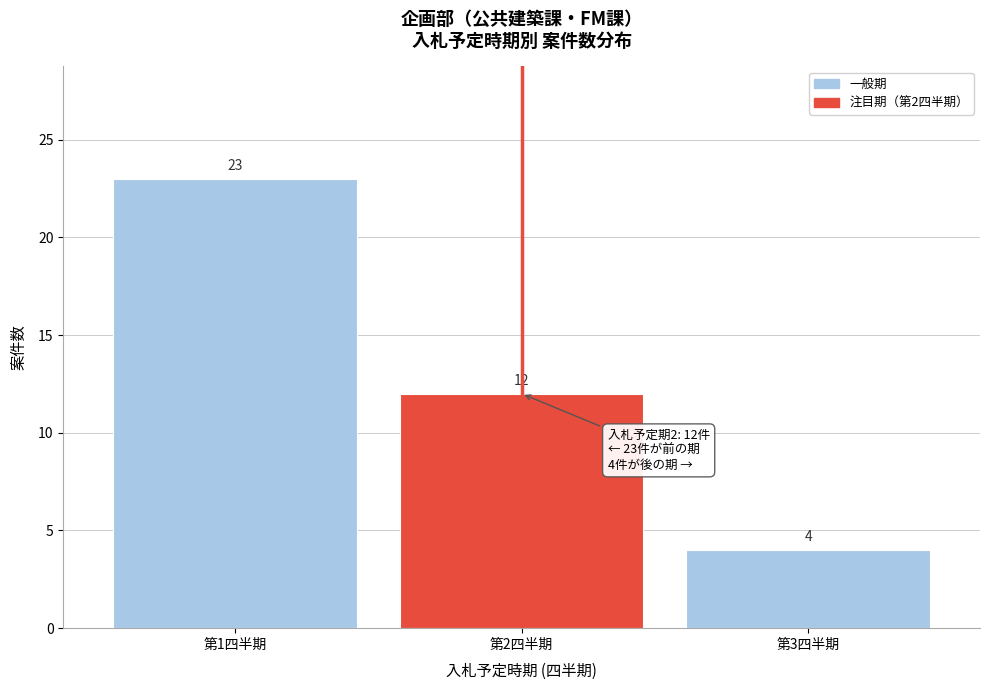

Reading left to right, what are all the values shown in this chart?

23	12	4